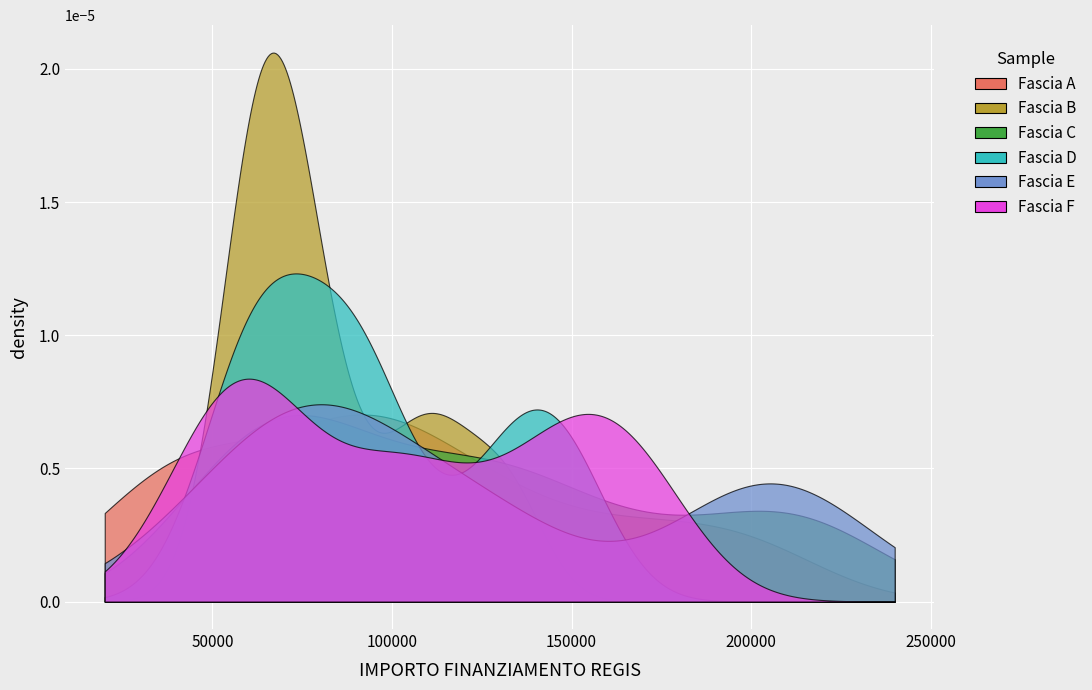

What is the value of the Fascia E point at the 7th from the left?

84744.5